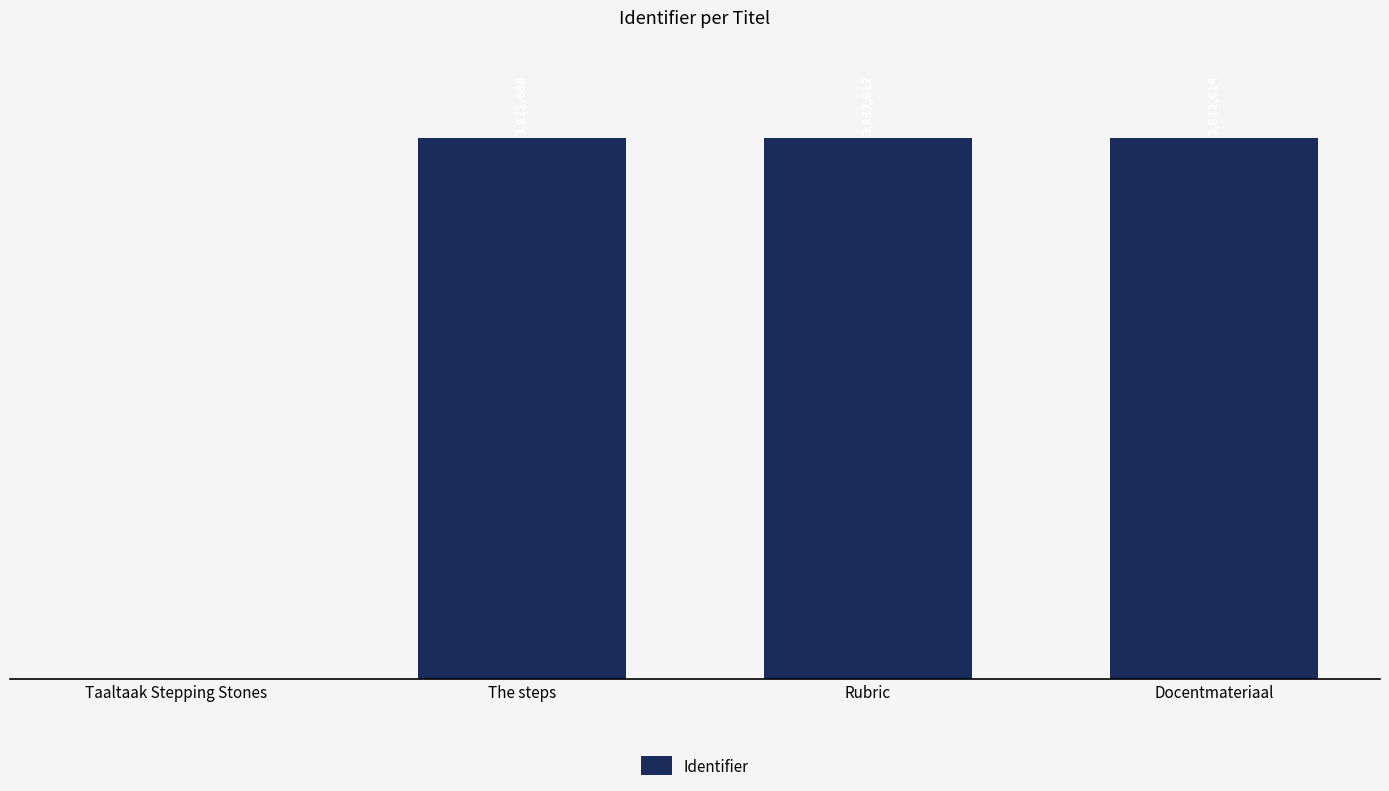

Are the bars horizontal?

No